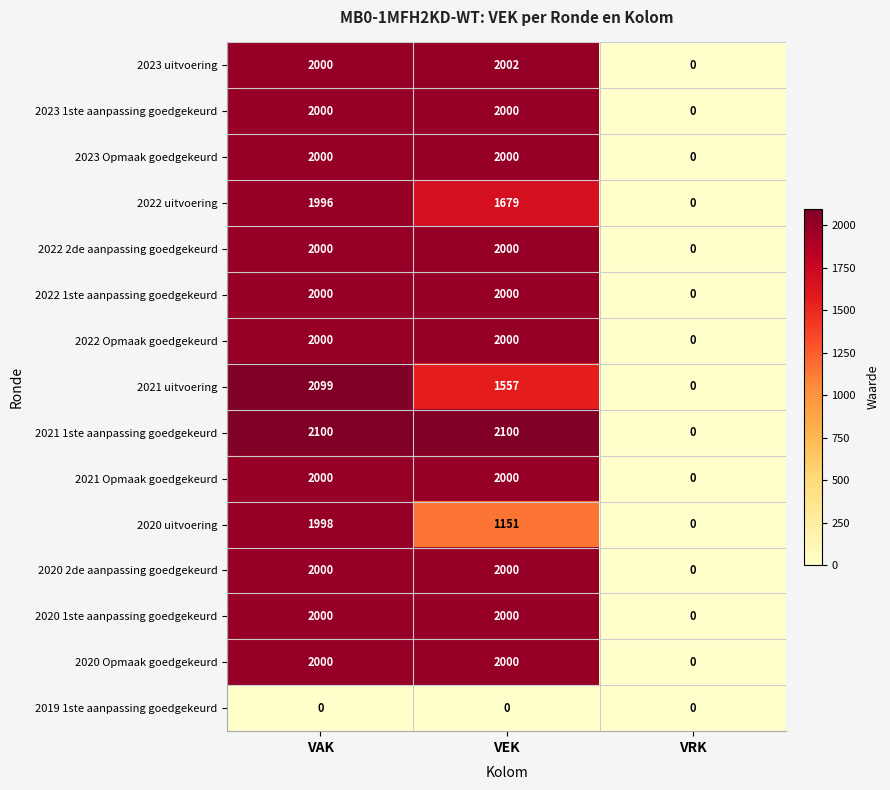

Between VAK and VRK, which series saw the biggest shift?

2021 1ste aanpassing goedgekeurd